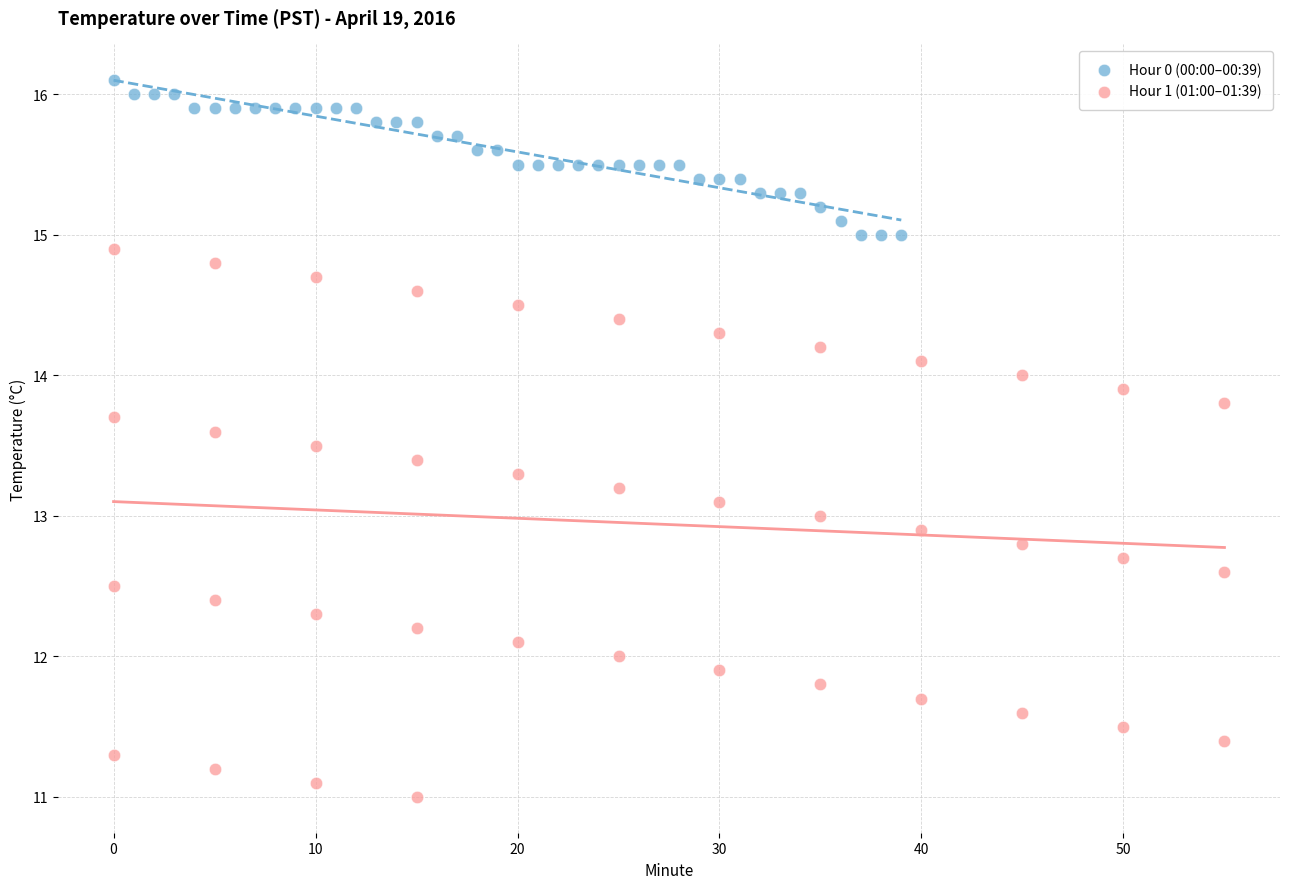

What are all the series names shown in the legend?

Hour 0 (00:00–00:39), Hour 1 (01:00–01:39)